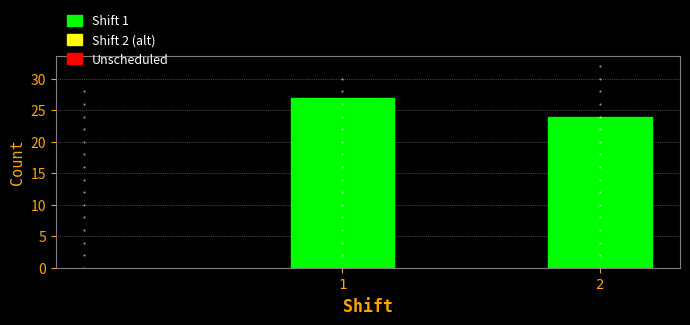

Reading right to left, what are all the values shown in this chart?

24	27